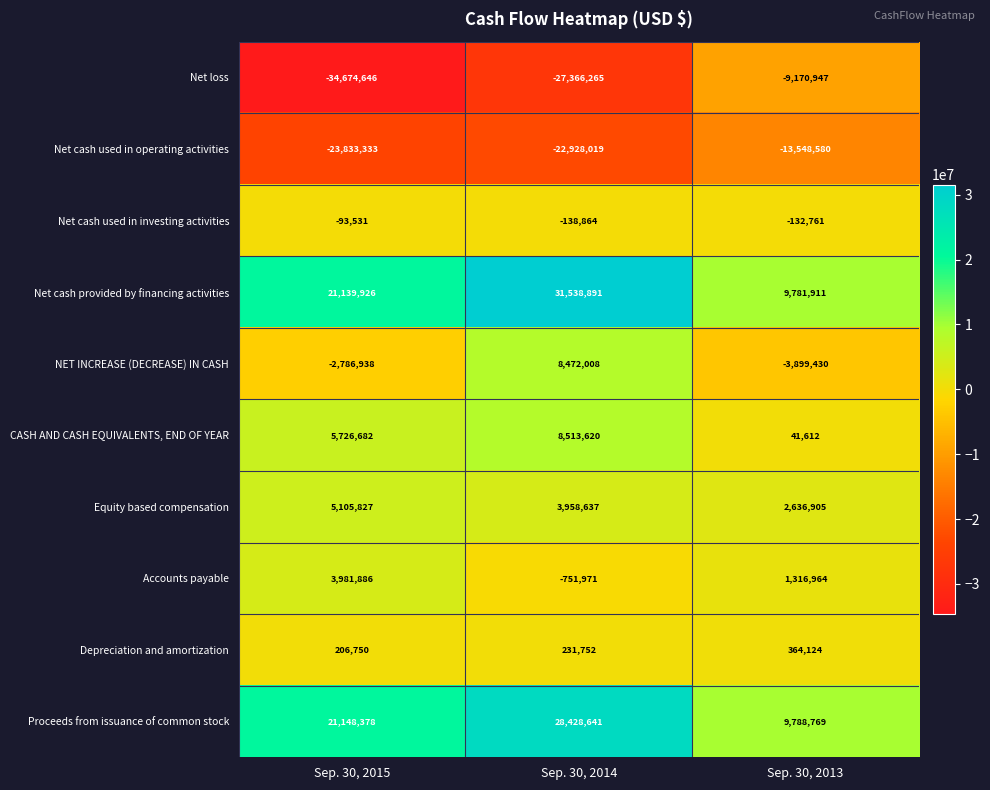

Which category has the lowest value in the Net cash used in investing activities series?

Sep. 30, 2014